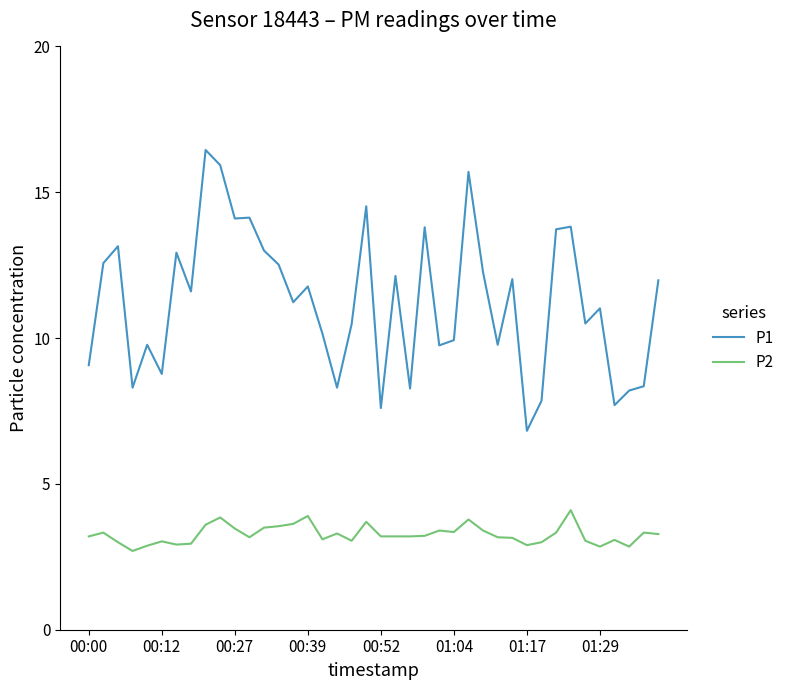

What is the maximum value for P2?

4.1